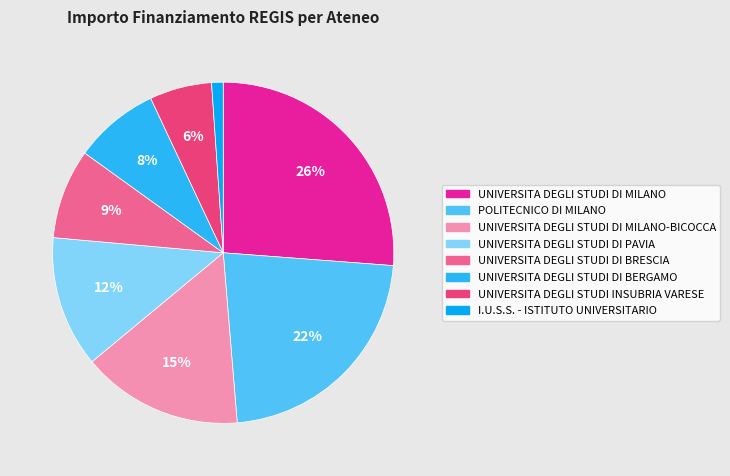

To the nearest percent, what is the difference between the largest and smallest slice percentages?

25%